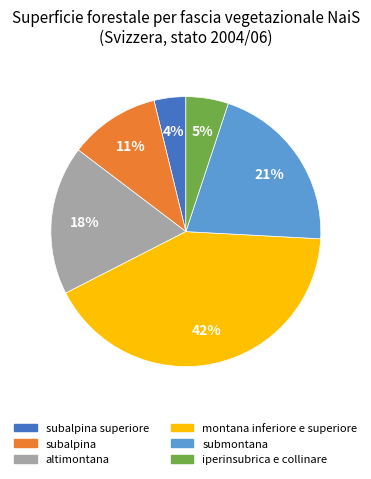

To the nearest percent, what is the average slice percentage?

17%